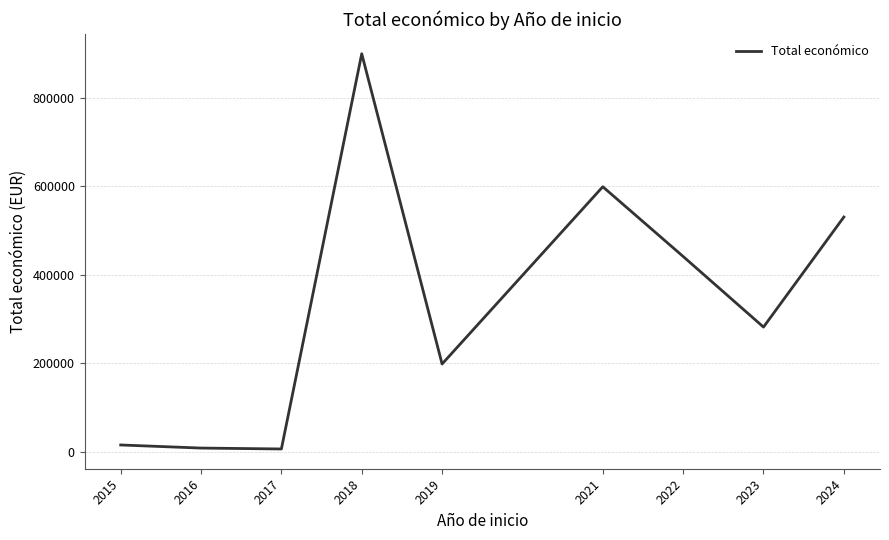

What is the maximum value shown in the chart?

899231.5